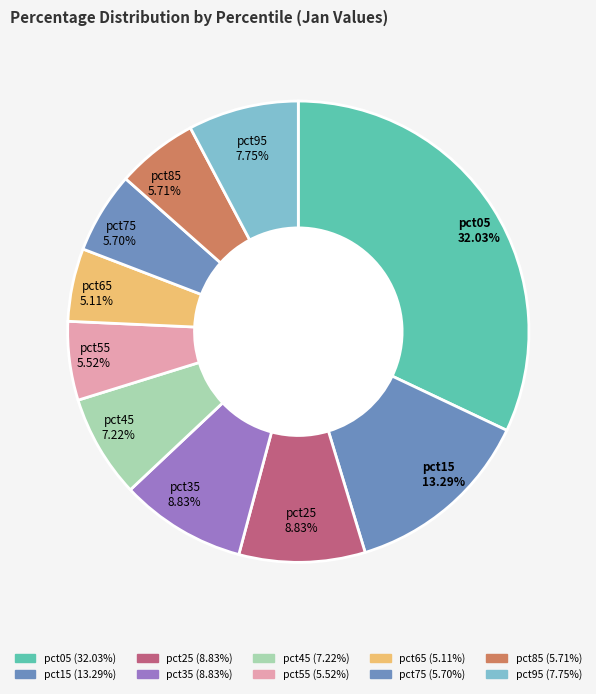

Between pct65 and pct75, which is larger?

pct75